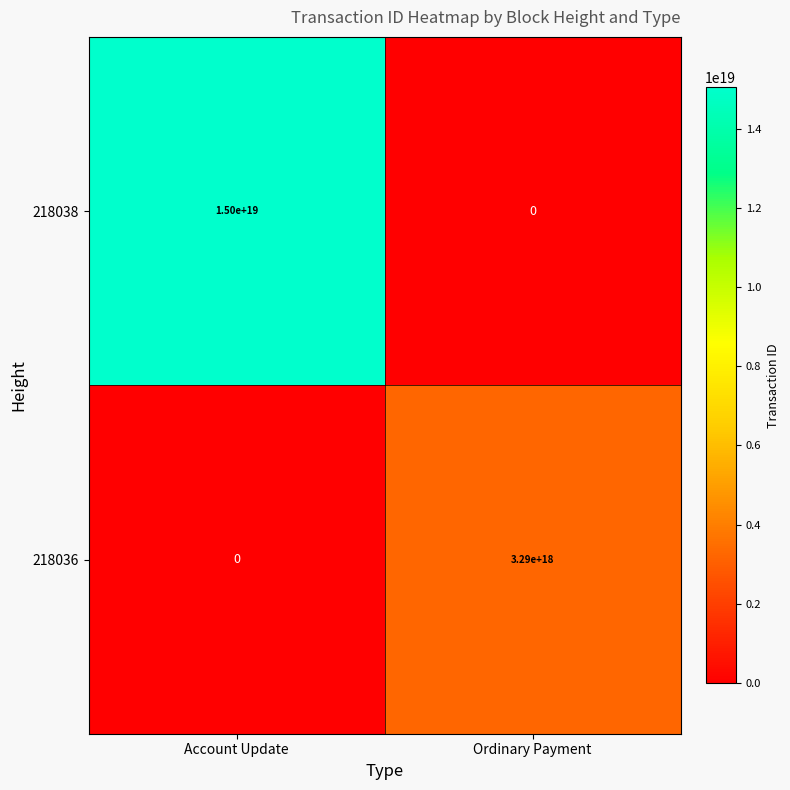

Is it true that 218038 equals 15000000000000000000 at Account Update?

True